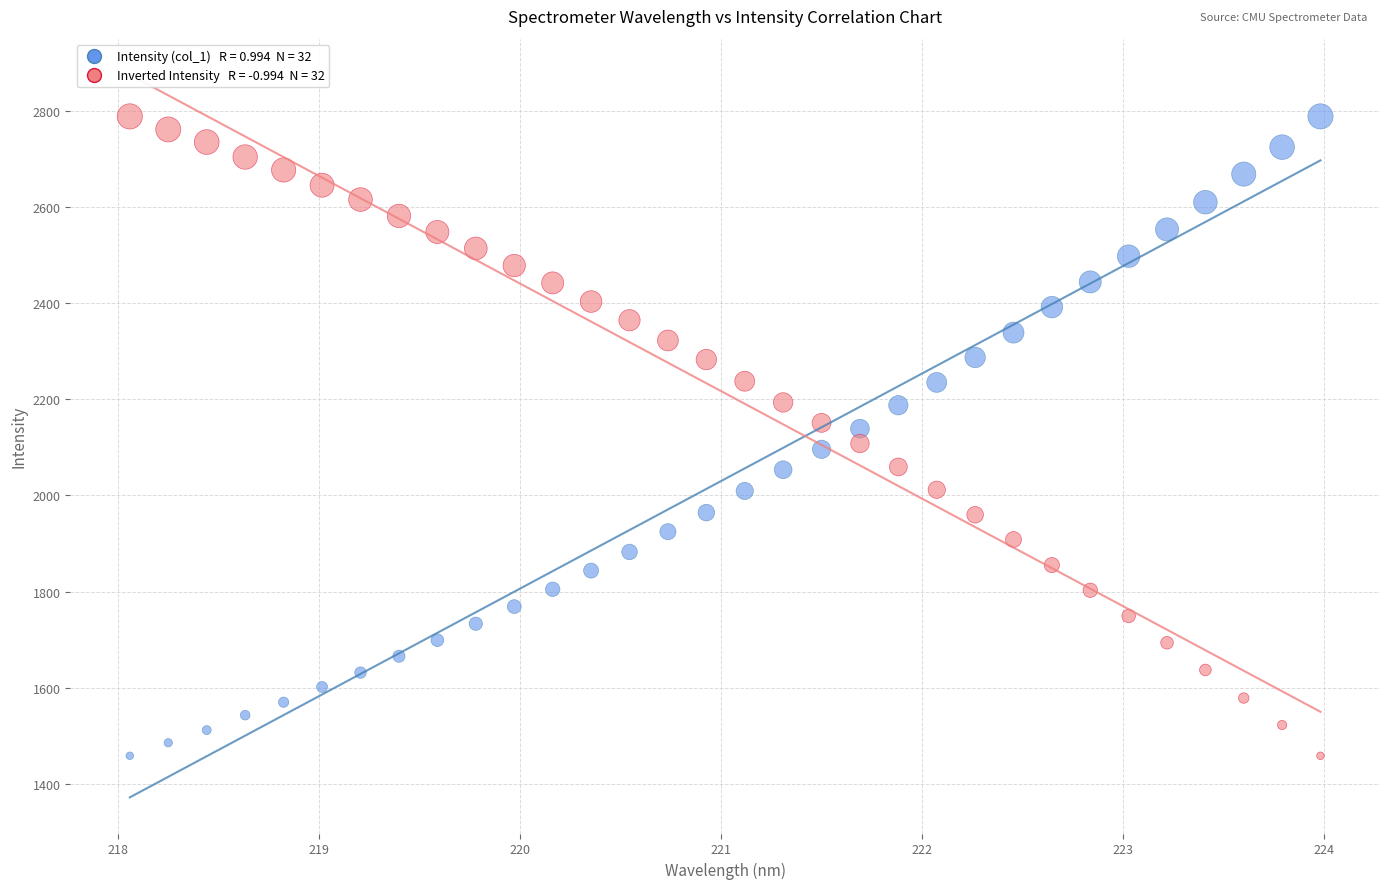

Across all data points, what is the range of X values (max minus min)?

5.9